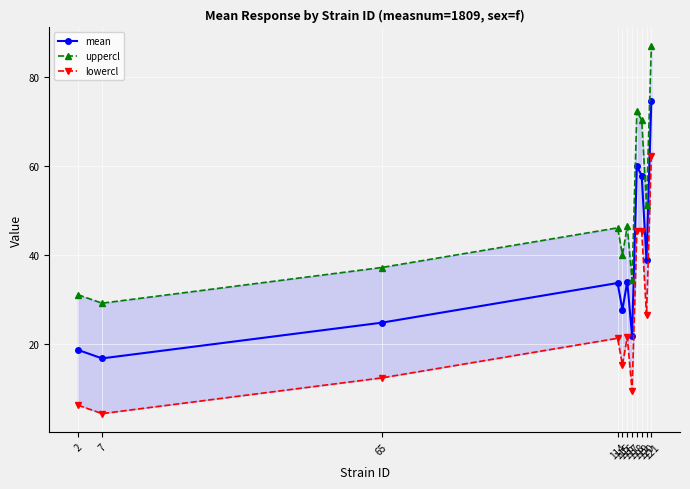

Rank the series by their maximum value, from lowest to highest.

lowercl, mean, uppercl